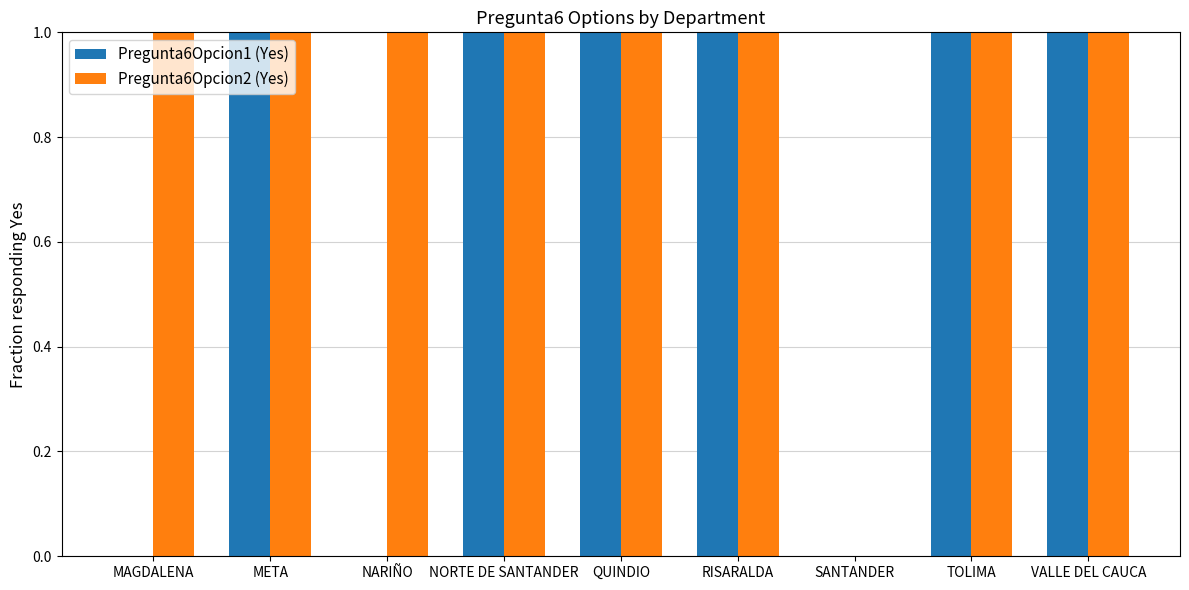

What is the average value of the Pregunta6Opcion2 (Yes) series?

1